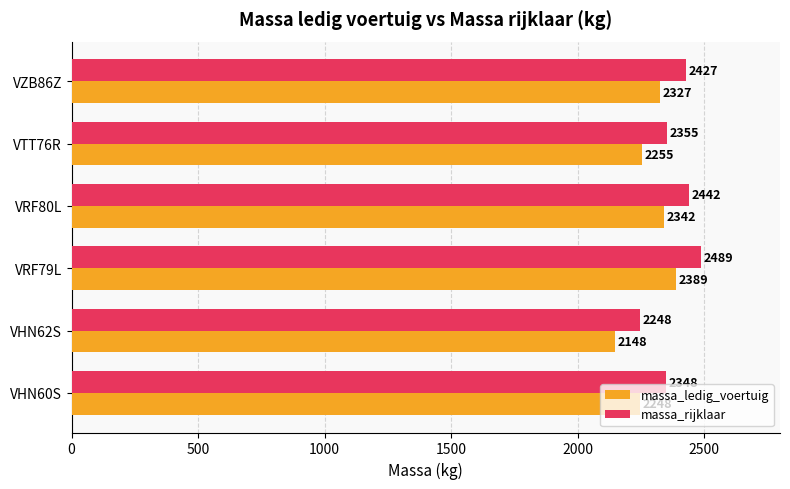

What are all the series names shown in the legend?

massa_ledig_voertuig, massa_rijklaar